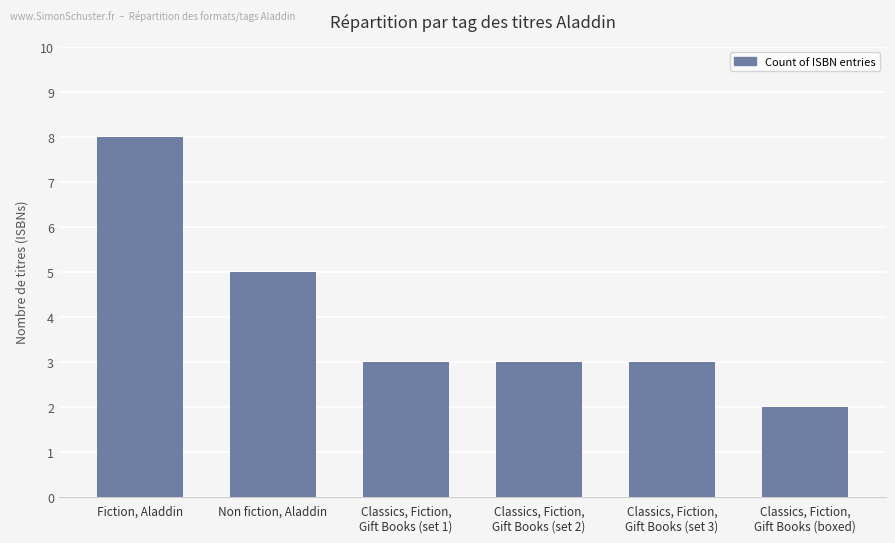

Reading left to right, list all the values displayed in this chart.

8	5	3	3	3	2